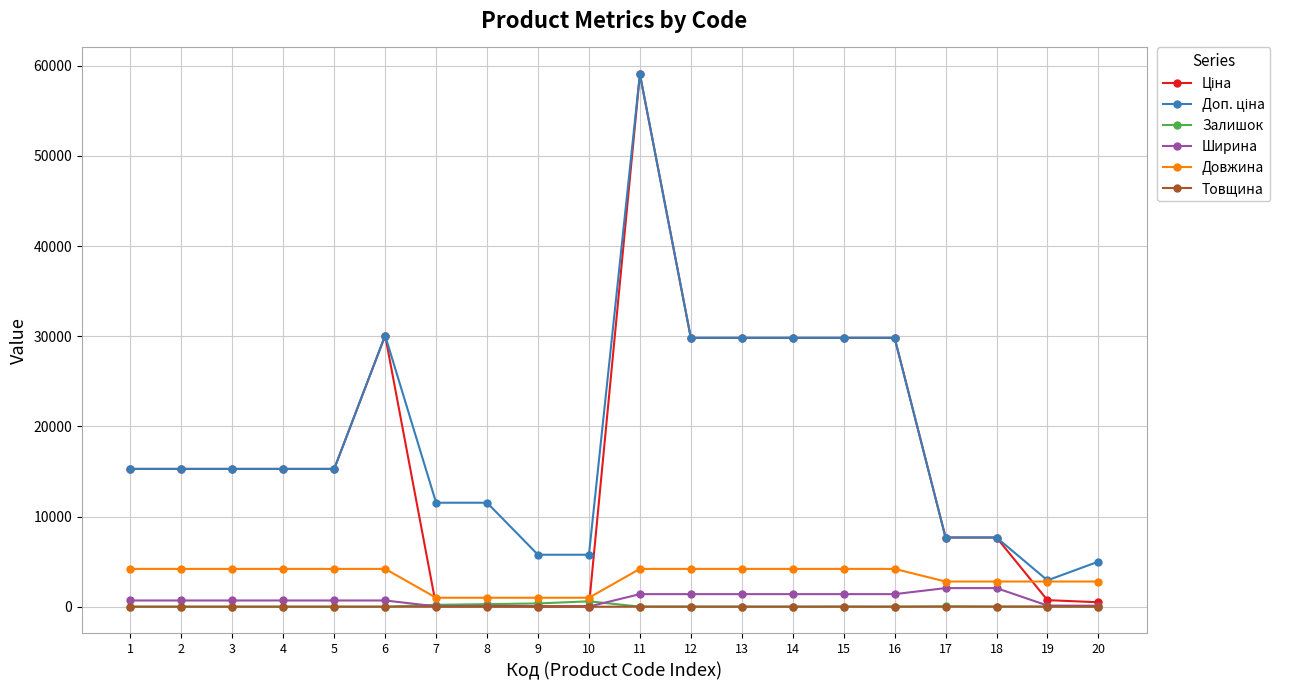

At which category is the sum across all series the highest?

11